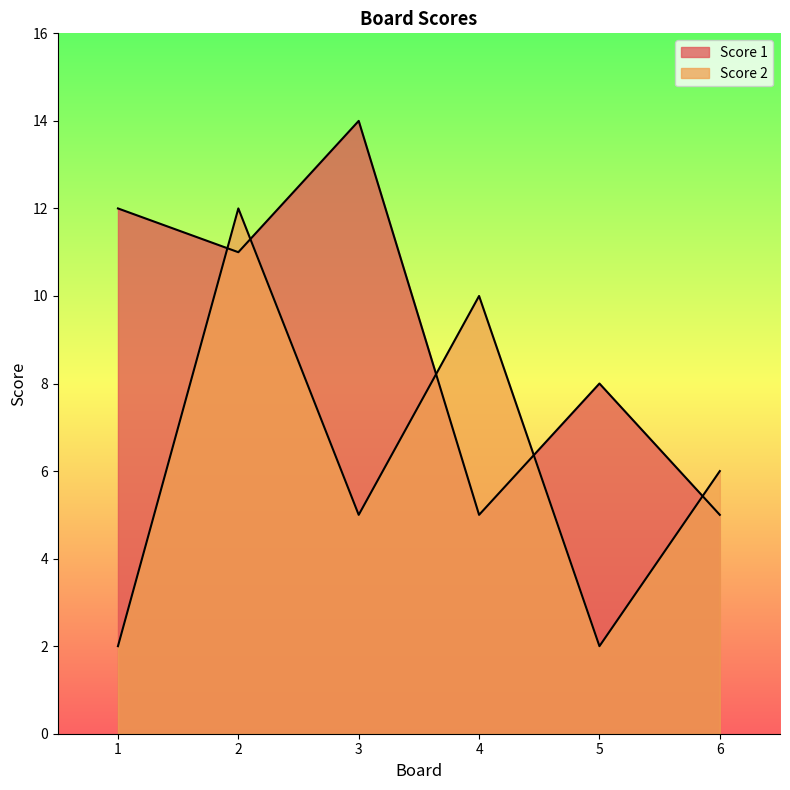

What is the value of the Score 1 point at the 3rd from the left?

14